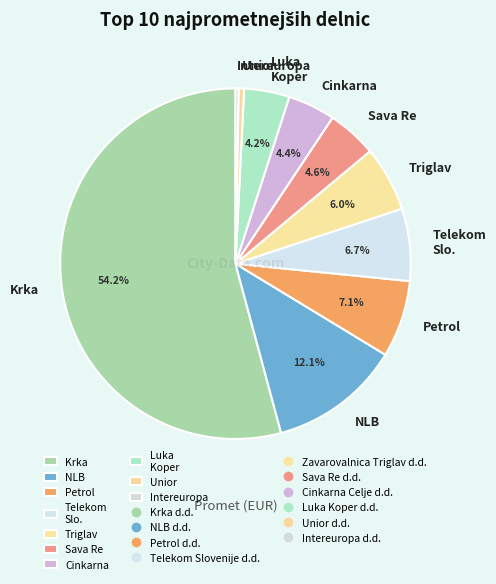

Which slice is the largest?

Krka